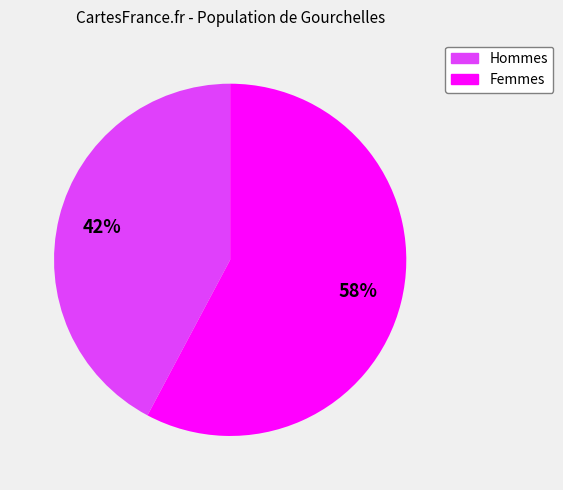

To the nearest percent, what is the difference between the largest and smallest slice percentages?

16%